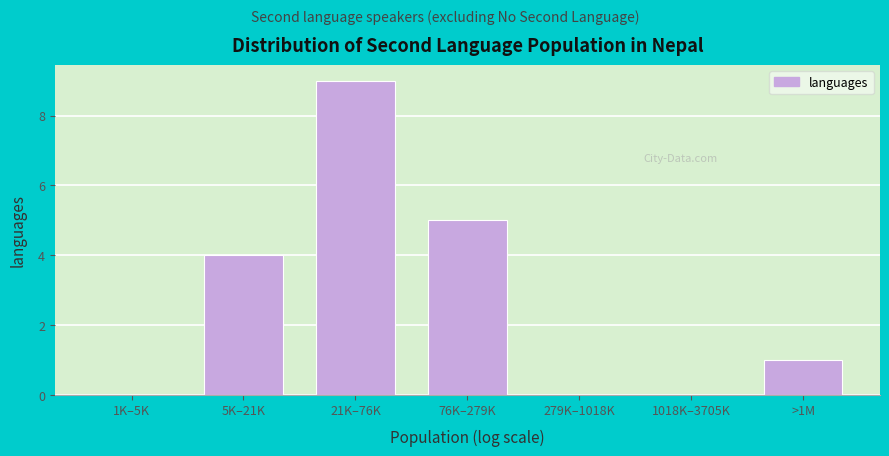

Reading left to right, list all the values displayed in this chart.

1K–5K=0	5K–21K=4	21K–76K=9	76K–279K=5	279K–1018K=0	1018K–3705K=0	>1M=1